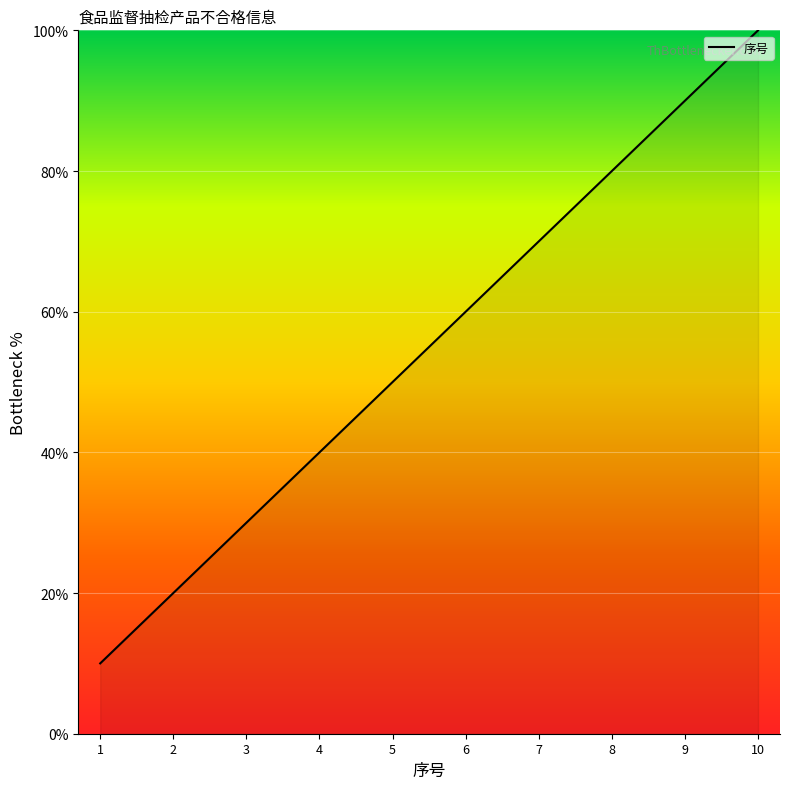

Between 9 and 3, which is larger?

9